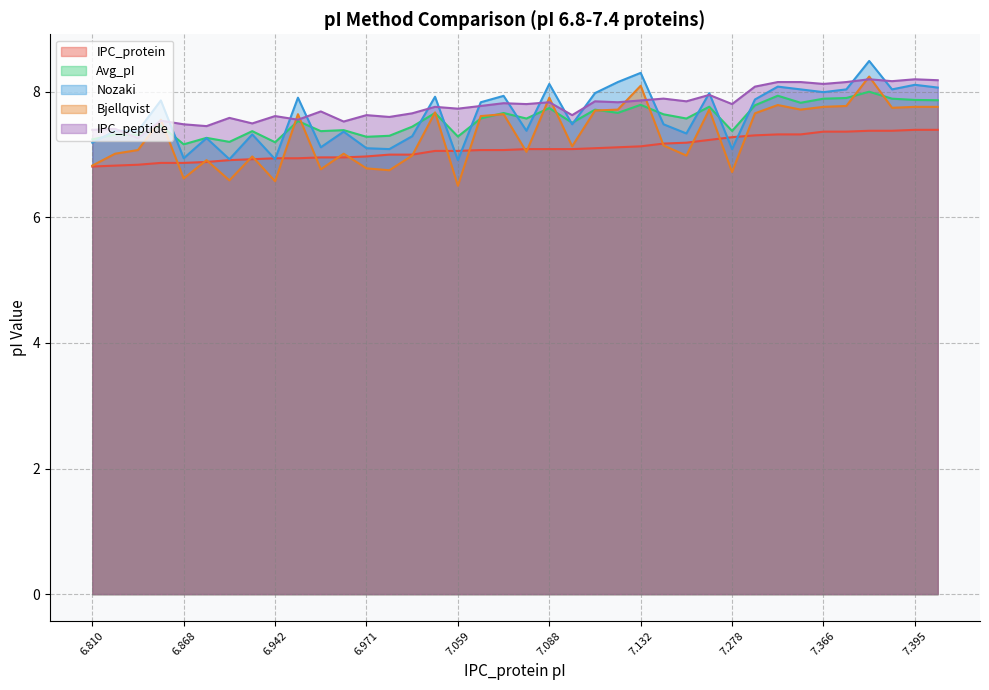

Rank the series at 7.0 from lowest to highest value.

Bjellqvist, IPC_protein, Nozaki, Avg_pI, IPC_peptide